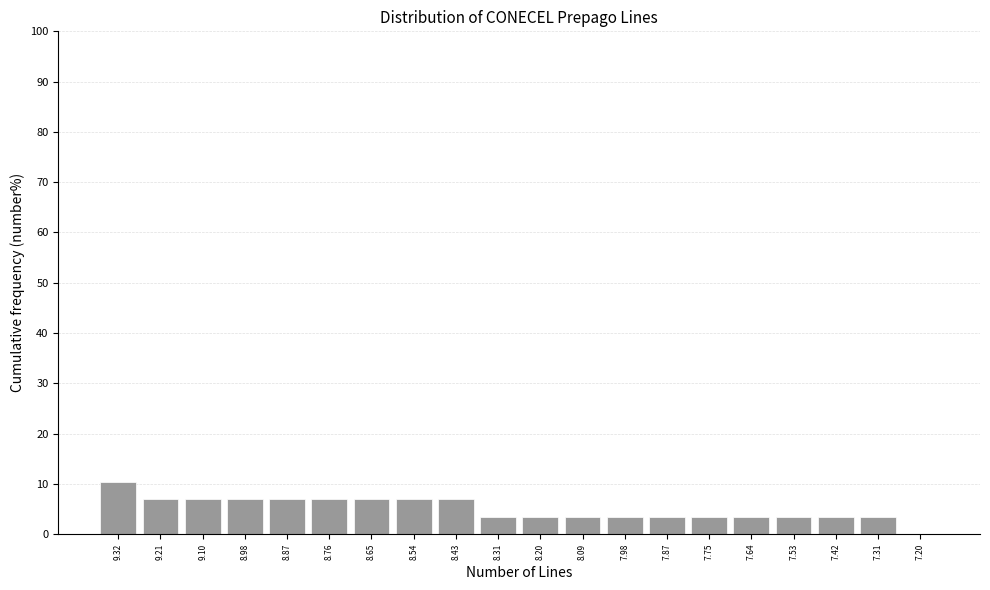

Reading left to right, what are all the values shown in this chart?

9.32=10.3	9.21=6.9	9.10=6.9	8.98=6.9	8.87=6.9	8.76=6.9	8.65=6.9	8.54=6.9	8.43=6.9	8.31=3.4	8.20=3.4	8.09=3.4	7.98=3.4	7.87=3.4	7.75=3.4	7.64=3.4	7.53=3.4	7.42=3.4	7.31=3.4	7.20=0.0